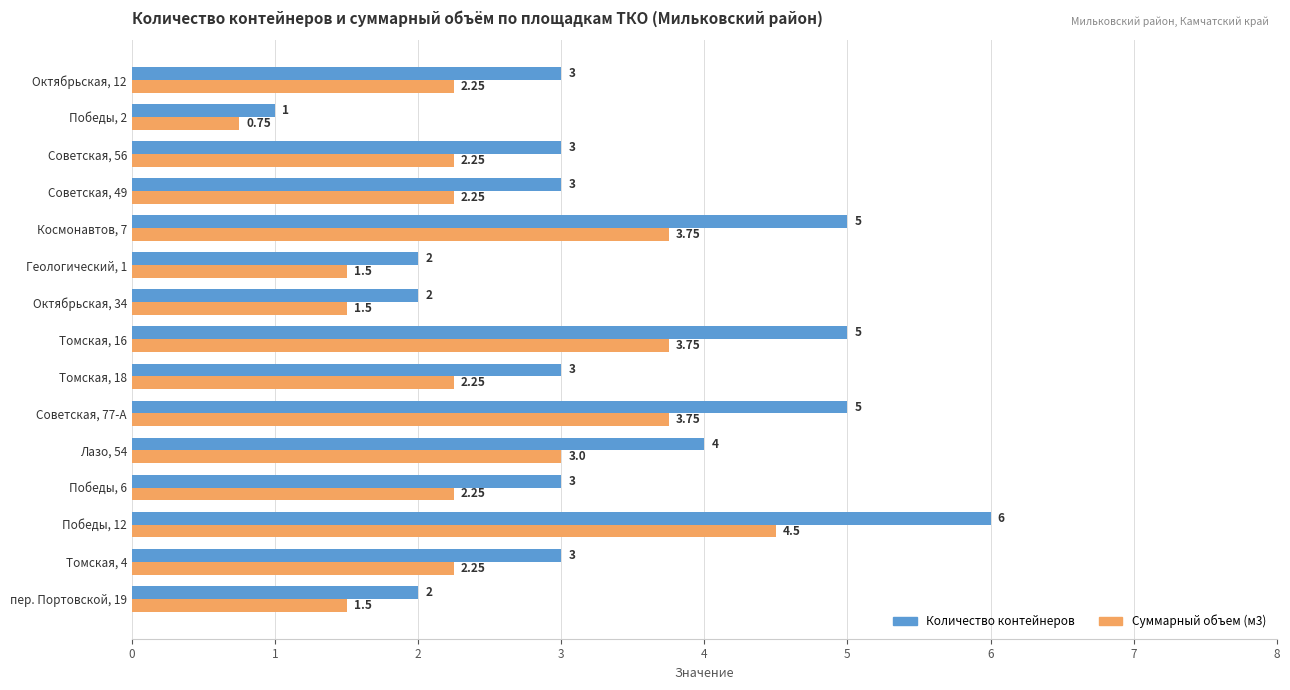

Which series has the widest spread of values?

Количество контейнеров